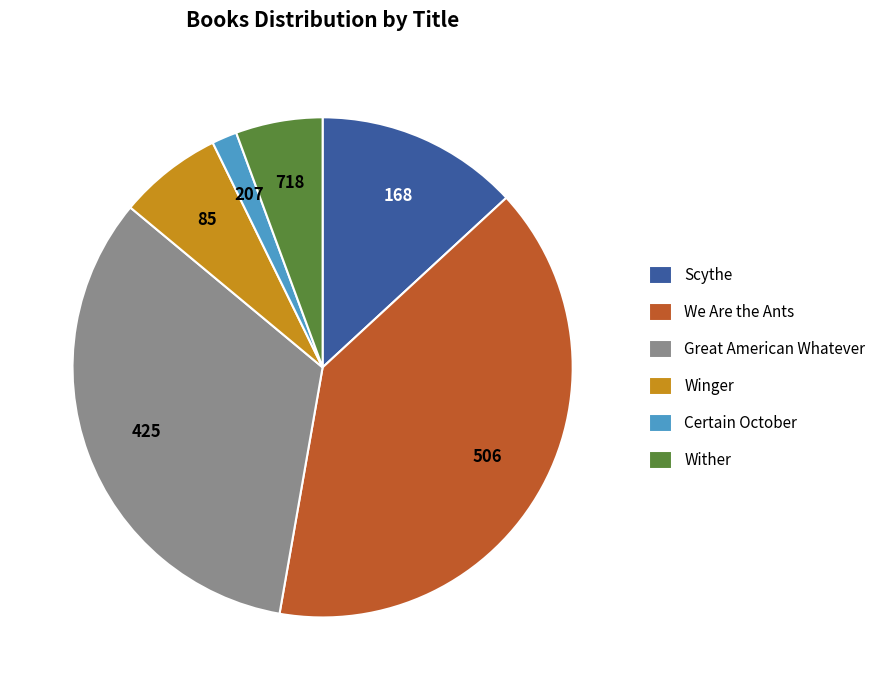

The Great American Whatever slice represents 41% of the pie. True or false?

False